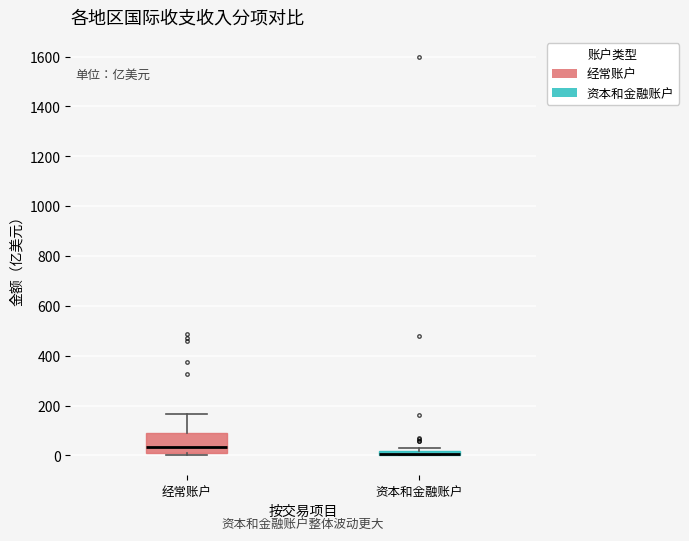

Which box is the tallest, from its lower edge to its upper edge?

经常账户